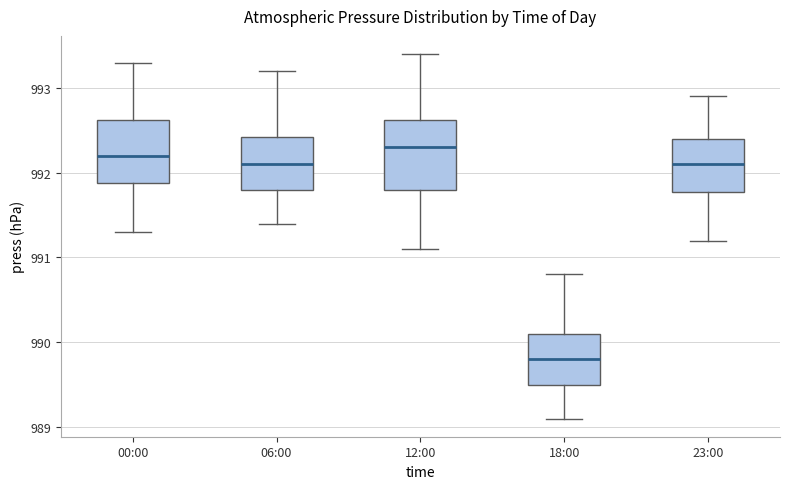

Reading left to right, read every box against the y-axis: the position of its median line, the range the box covers, and the ends of its whiskers. The values are not printed on the chart, so give them approximately, as read against the axis.

00:00: median 992.2, box 991.9 to 992.6, whiskers 991.3 to 993.3
06:00: median 992.1, box 991.8 to 992.4, whiskers 991.4 to 993.2
12:00: median 992.3, box 991.8 to 992.6, whiskers 991.1 to 993.4
18:00: median 989.8, box 989.5 to 990.1, whiskers 989.1 to 990.8
23:00: median 992.1, box 991.8 to 992.4, whiskers 991.2 to 992.9